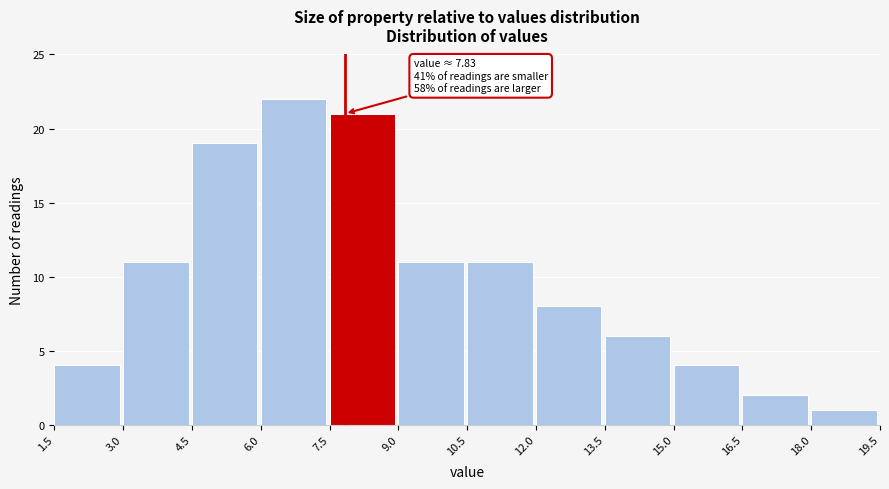

Over which range of the x-axis is the bar tallest?

6.0 to 7.5